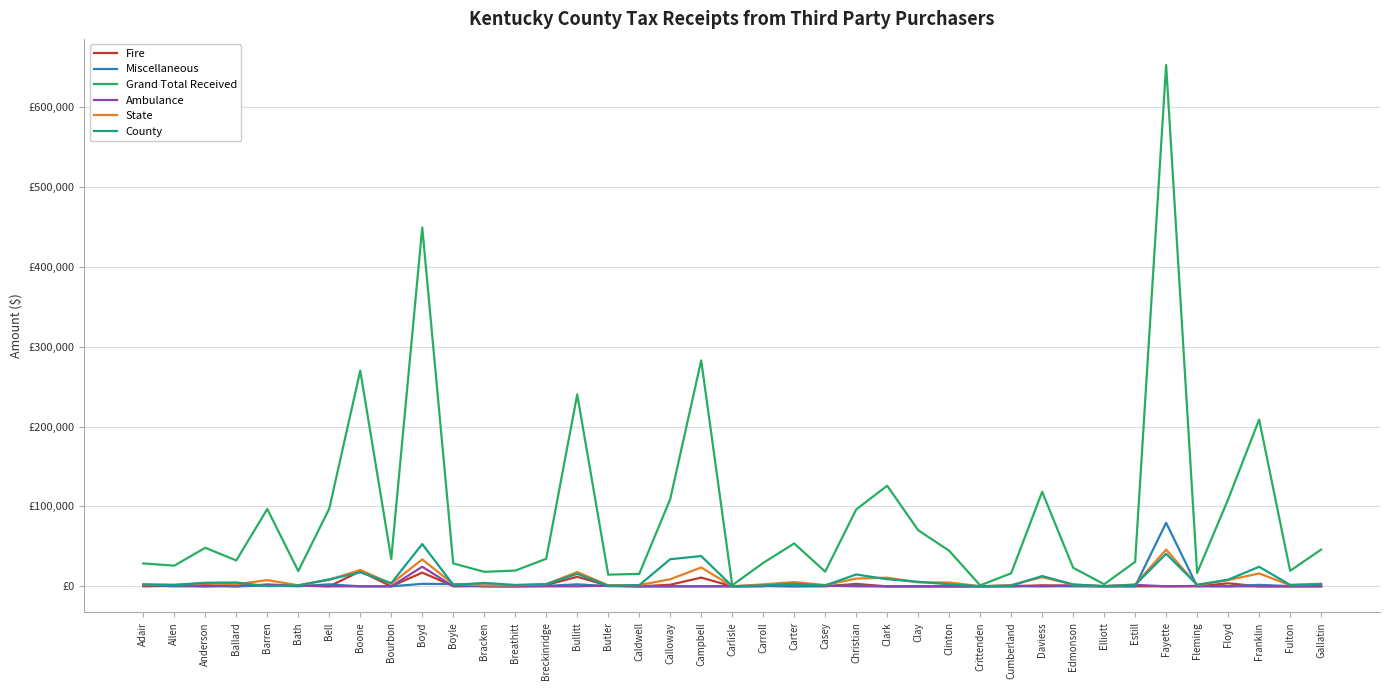

What is the difference between the maximum and minimum values in the Fire series?

18838.8